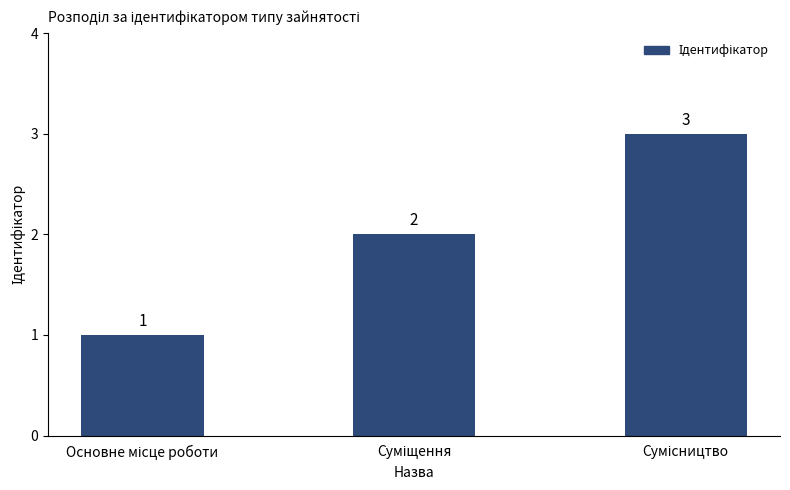

What is the value of the 3rd bar from the left?

3